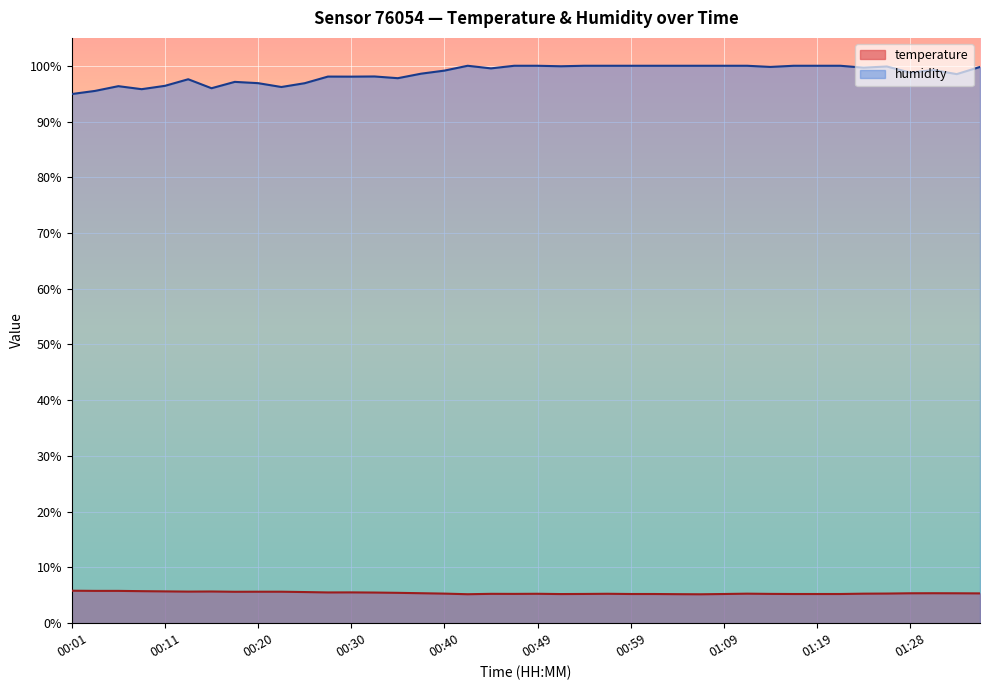

What is the total value across all series at 01:16?

105.2